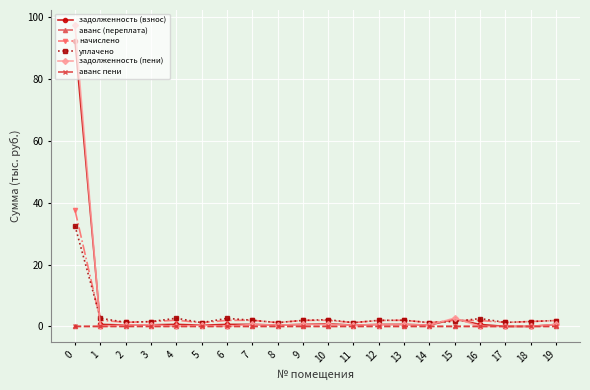

The value of задолженность (взнос) at 15 is 2.4. True or false?

True